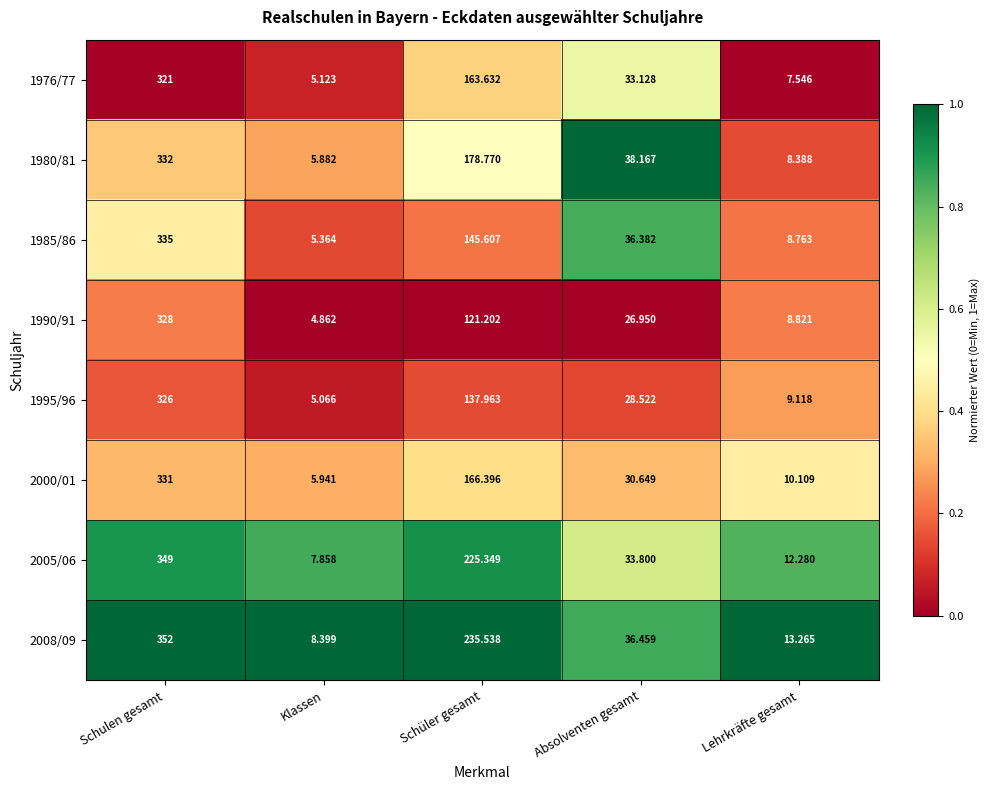

At which label is 1995/96 closest to 165?

Schüler gesamt